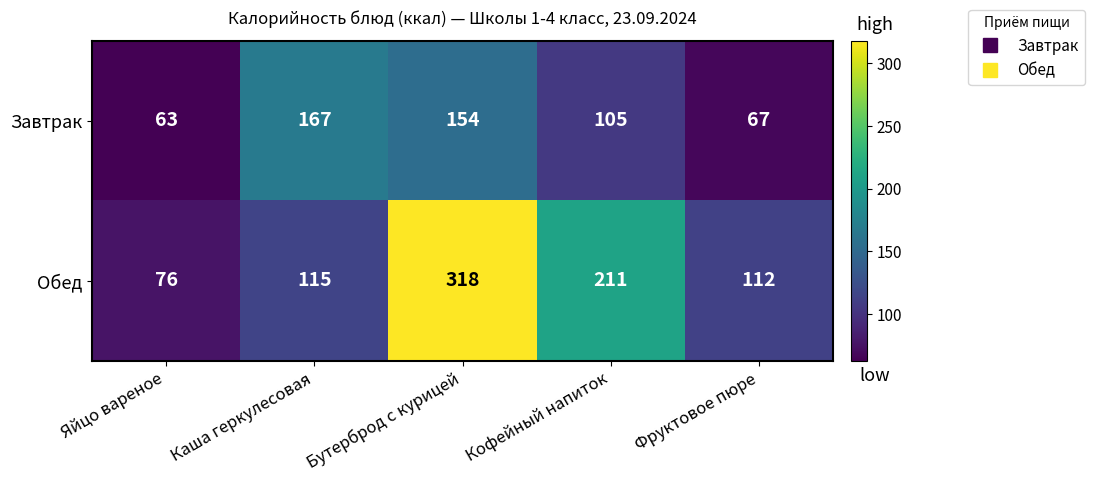

What is the difference between the highest and lowest values at Каша геркулесовая?

52